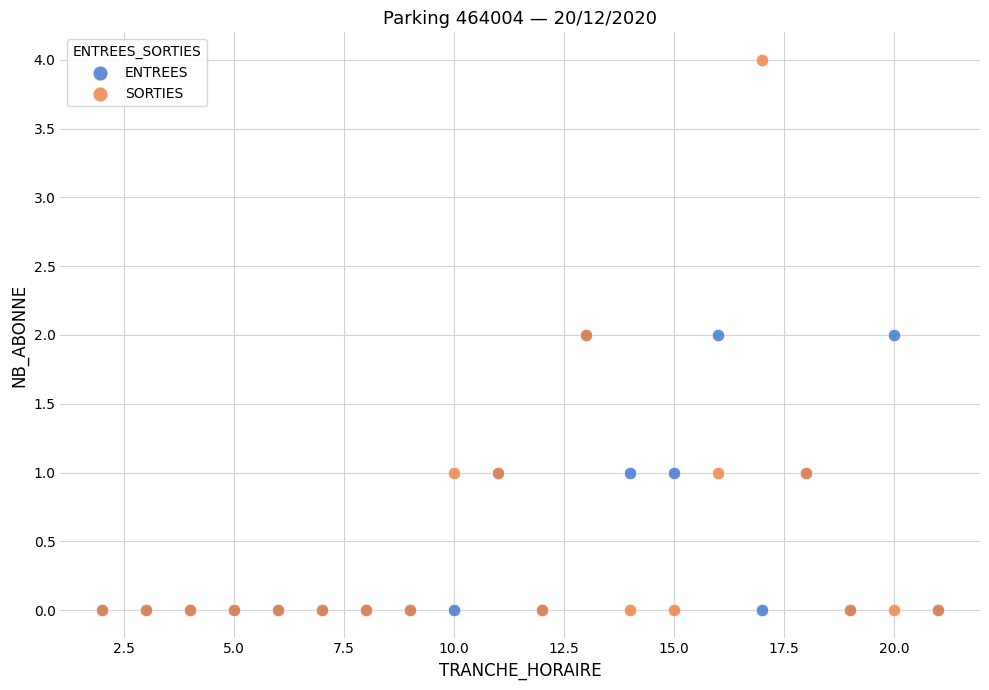

Which series contains the highest Y value?

SORTIES